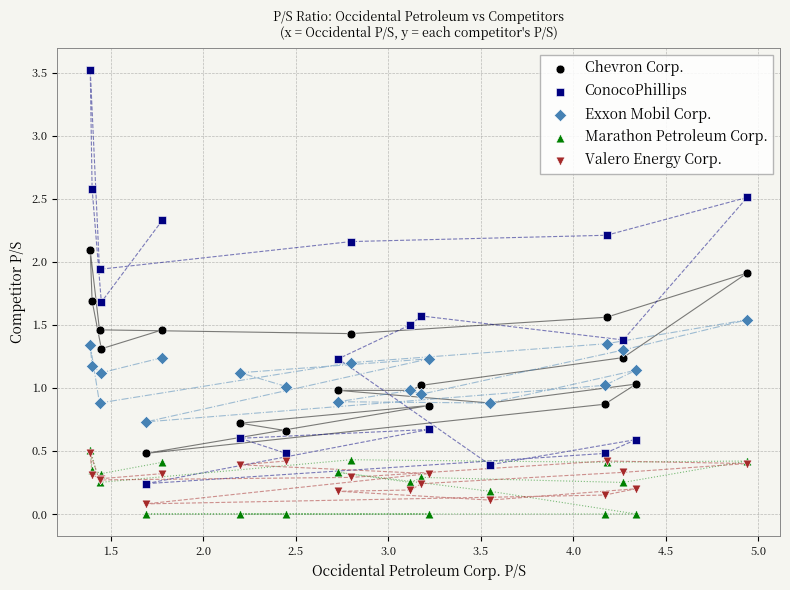

What are all the series names shown in the legend?

Chevron Corp., ConocoPhillips, Exxon Mobil Corp., Marathon Petroleum Corp., Valero Energy Corp.